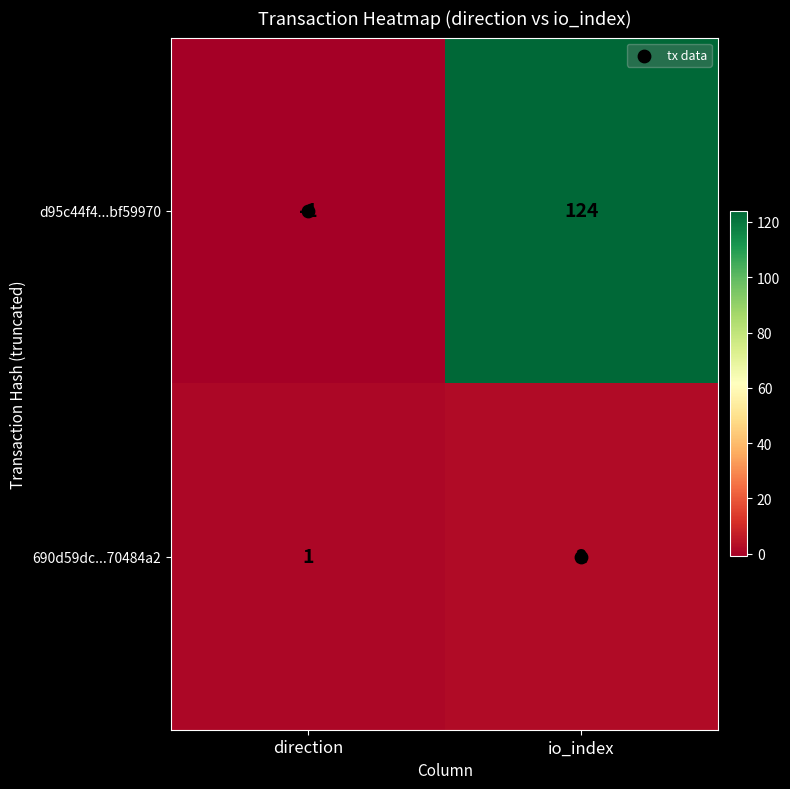

True or false: 690d59dc...70484a2 has a value of 1 at direction.

True